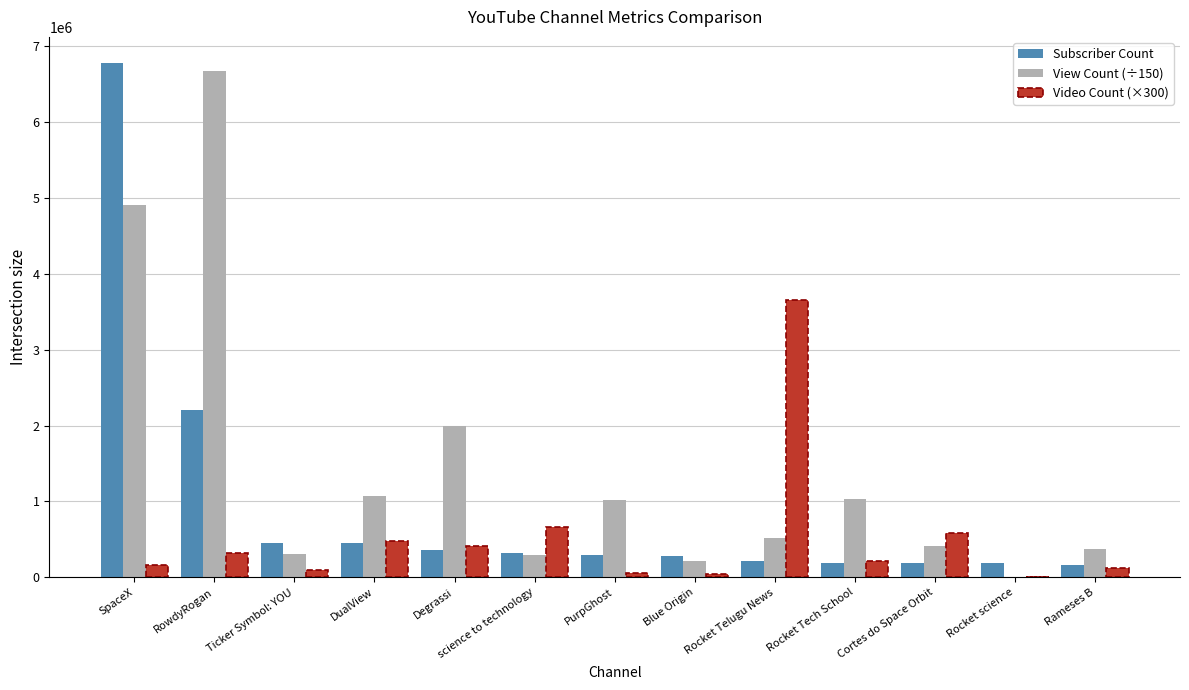

Where is Subscriber Count nearest to the value 3473500?

RowdyRogan